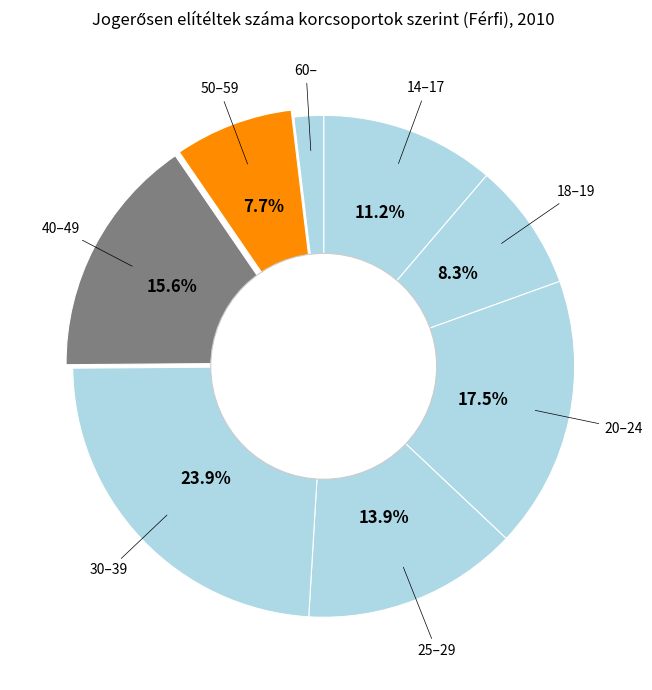

Count the number of slices in the pie.

8